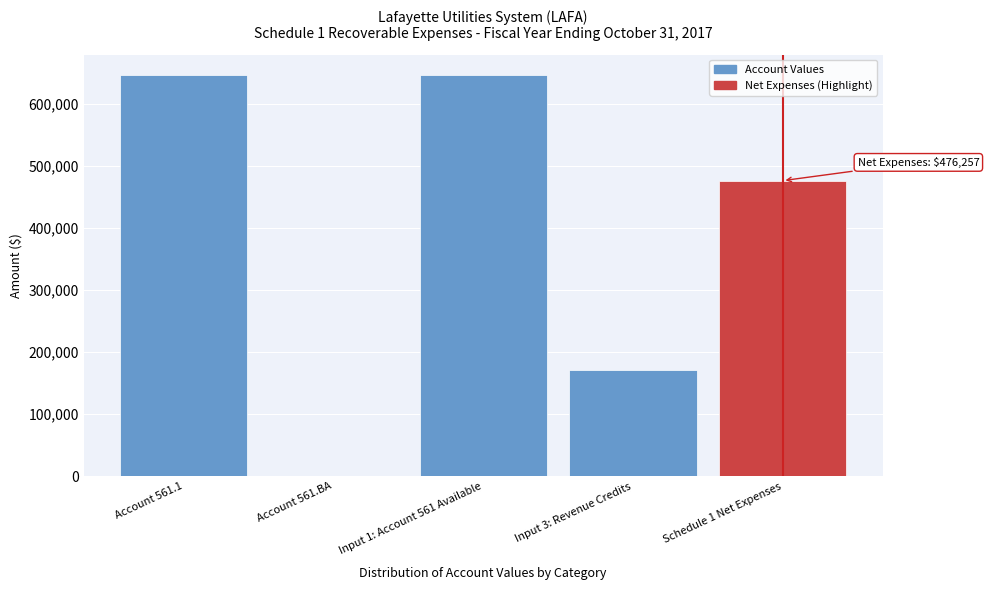

Reading left to right, transcribe all the data shown in this chart.

Account 561.1=647011	Account 561.BA=0	Input 1: Account 561 Available=647011	Input 3: Revenue Credits=170754	Schedule 1 Net Expenses=476257